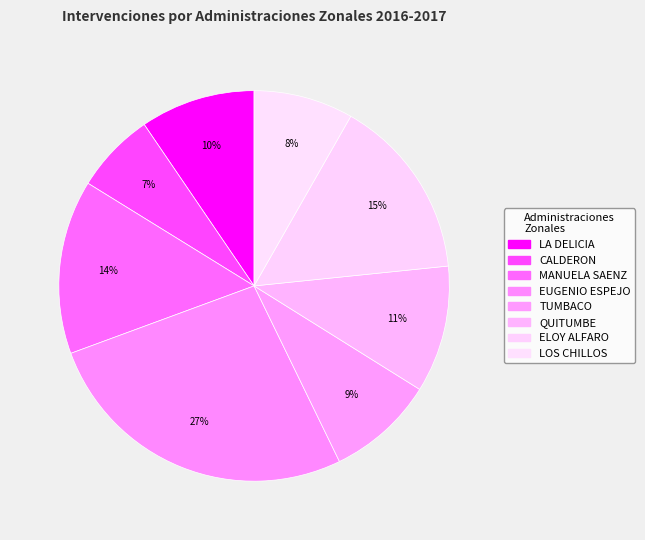

How much of the chart is everything except LOS CHILLOS?

91.8%